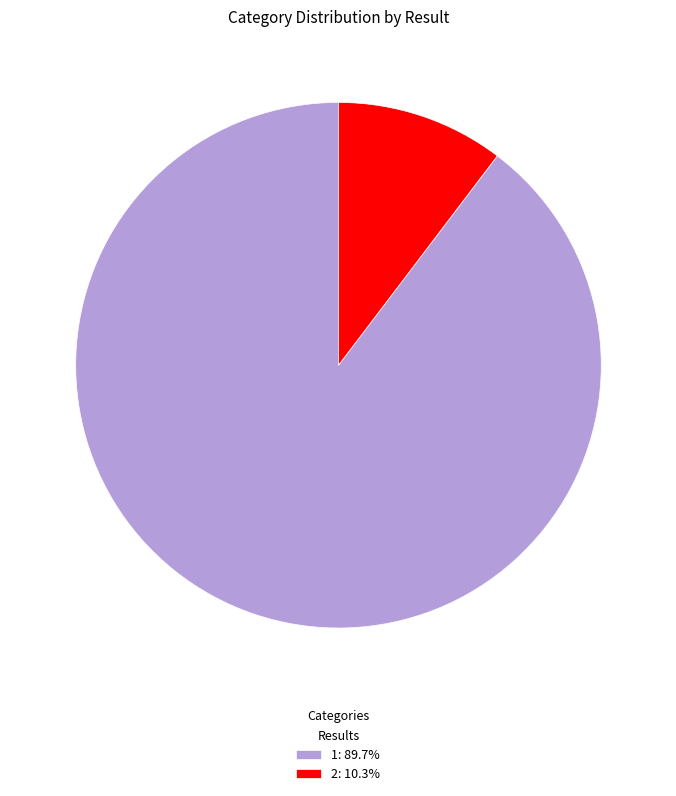

Count the number of slices in the pie.

2